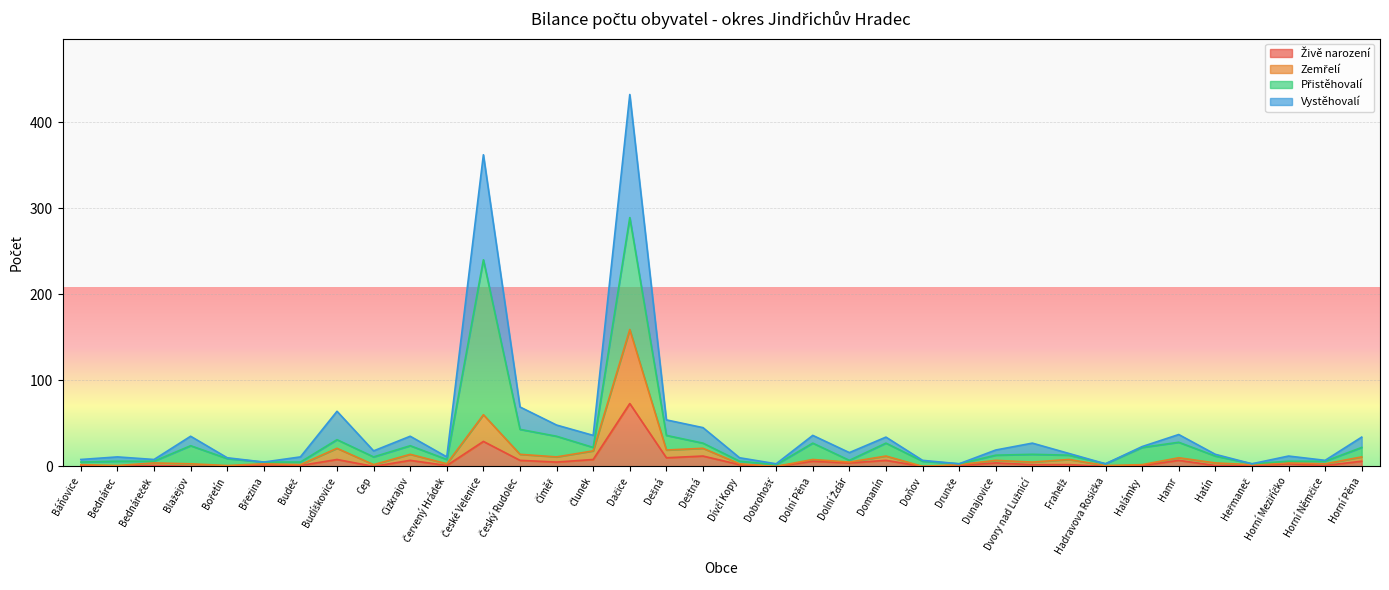

What is the value of the Vystěhovalí point at the 11th from the left?

11